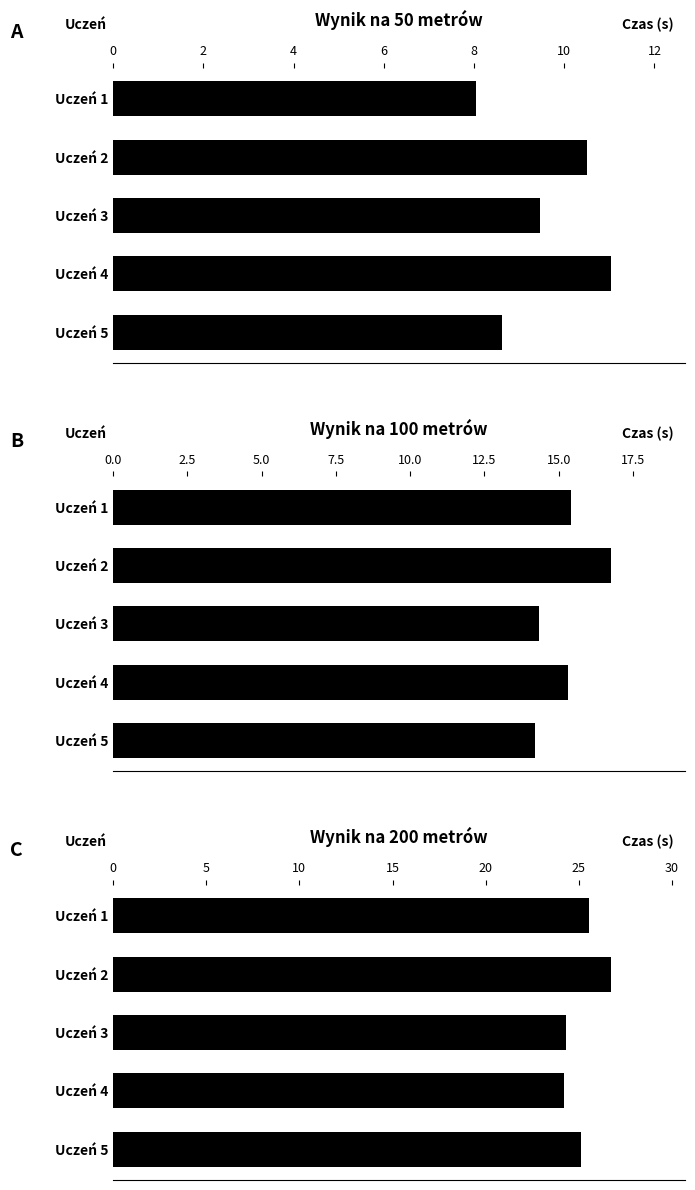

How many data points in Wynik na 100 metrów are less than 15?

2